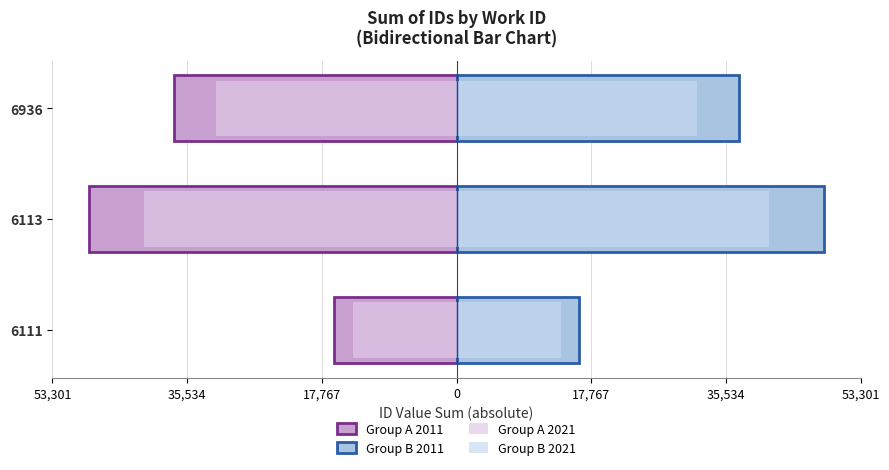

How many bars are there in total?

12